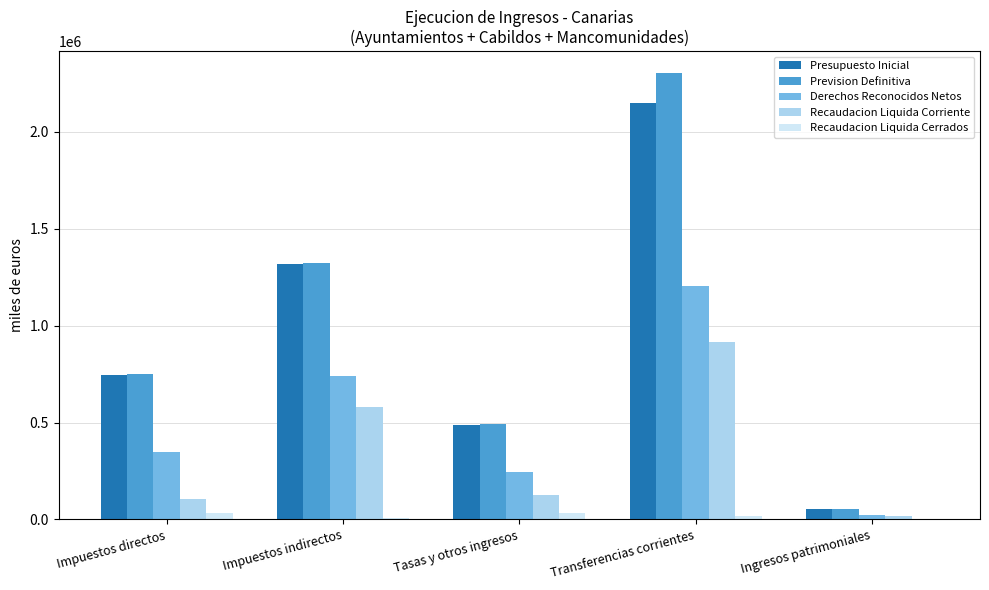

How many data points does each series have?

5